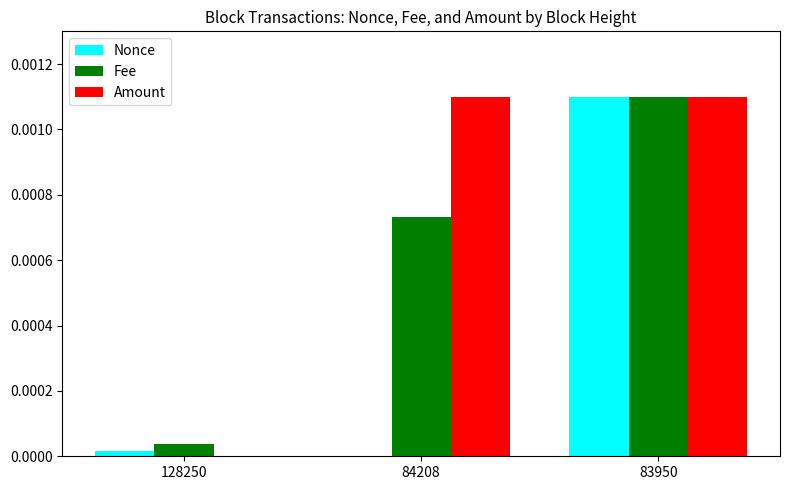

The Fee series shows 0.0 at 83950. True or false?

True